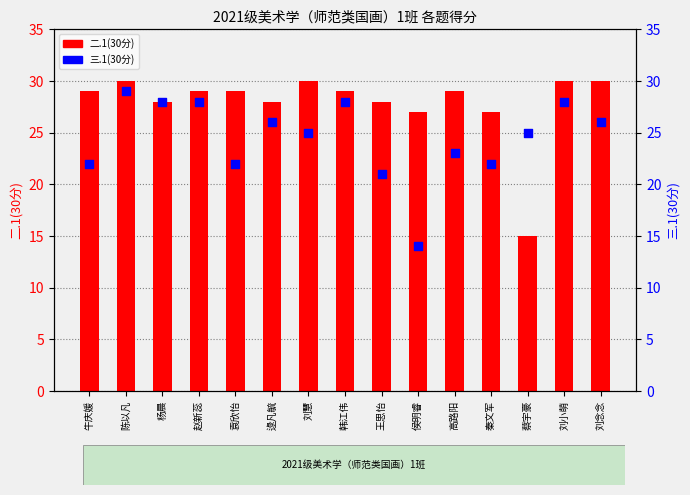

What is the total value across all series at 高路阳?

52